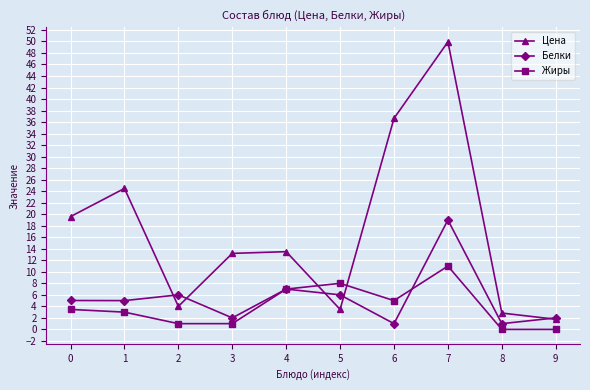

Between 2 and 6, which series saw the biggest shift?

Цена